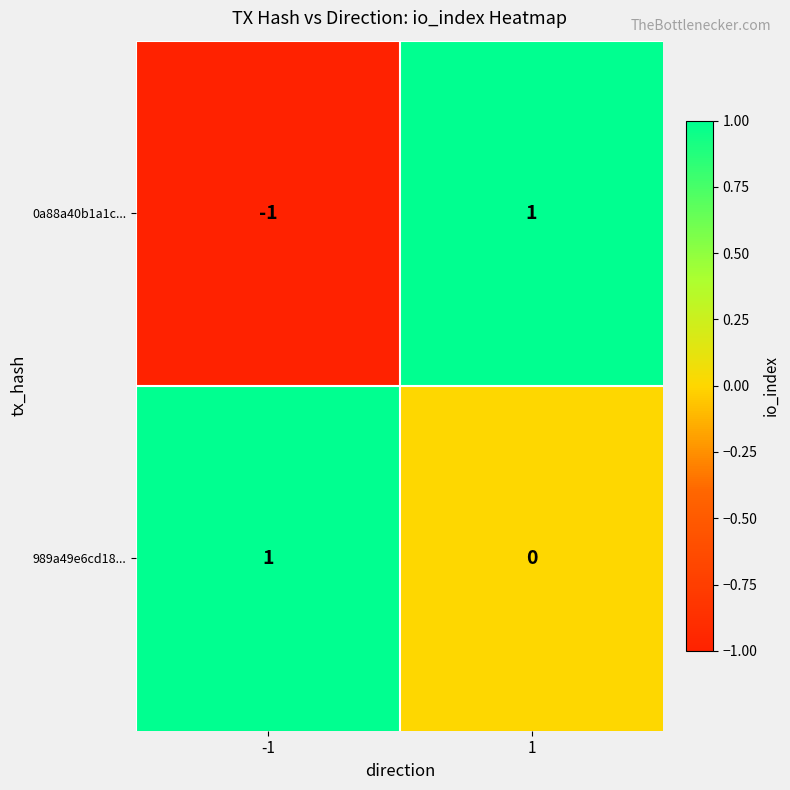

Reading left to right, transcribe all the data shown in this chart.

0a88a40b1a1c...: -1=-1	1=1
989a49e6cd18...: -1=1	1=0